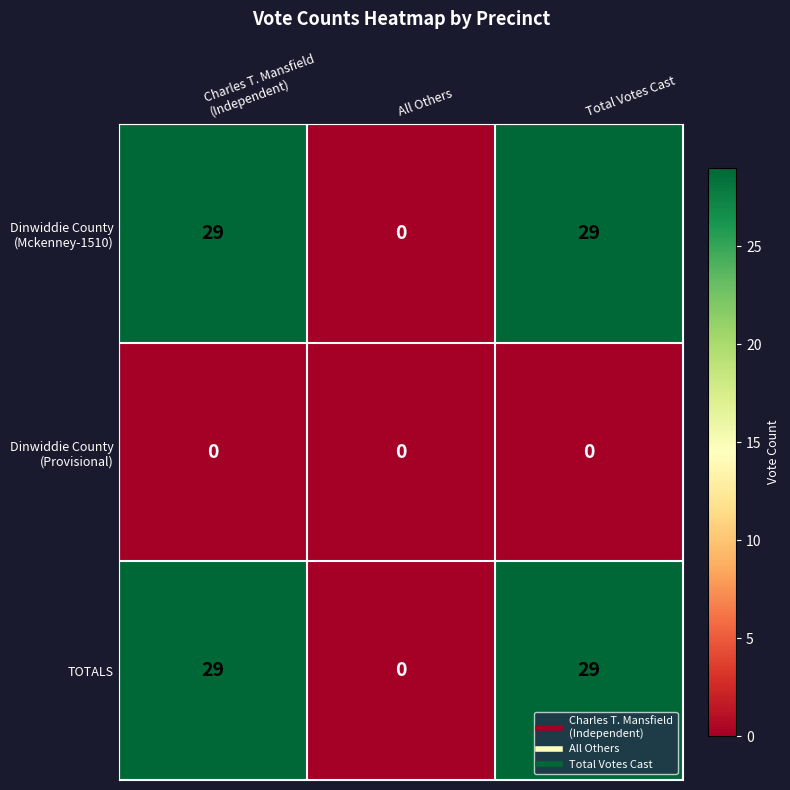

What is the average value of the TOTALS series?

19